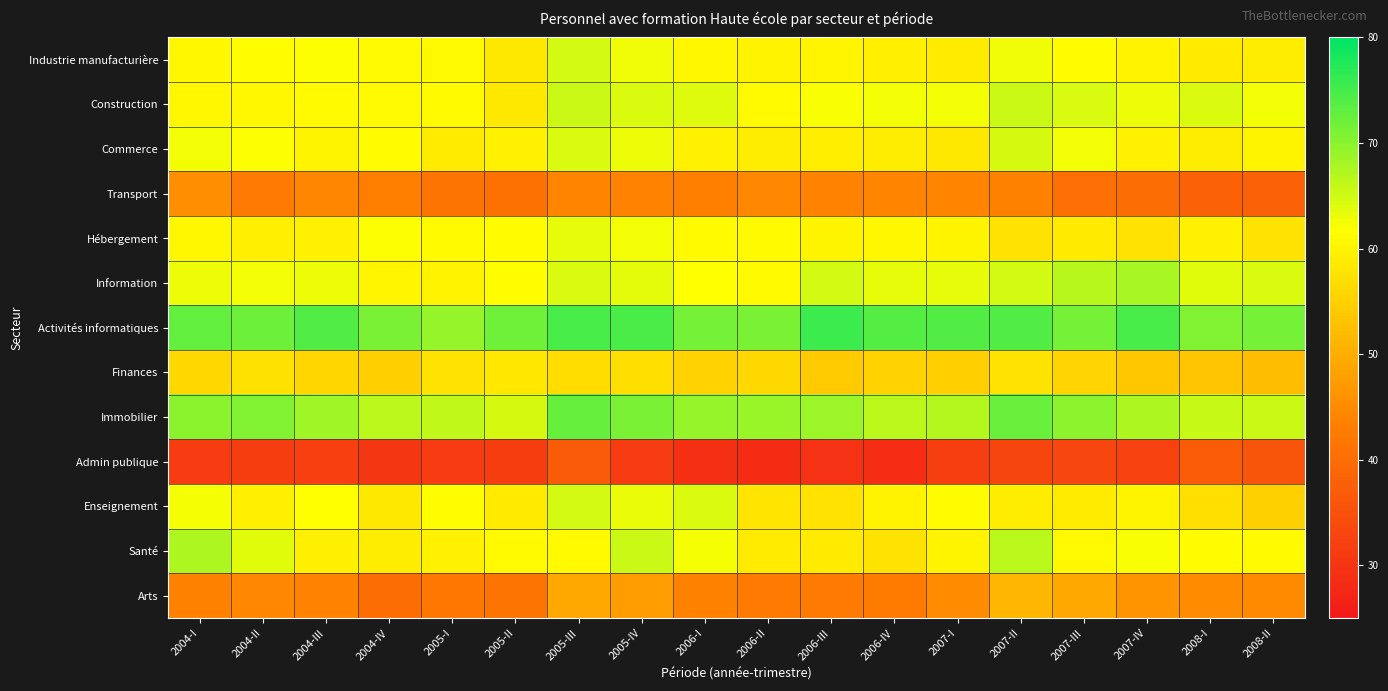

What is the maximum value shown in the chart?

75.6